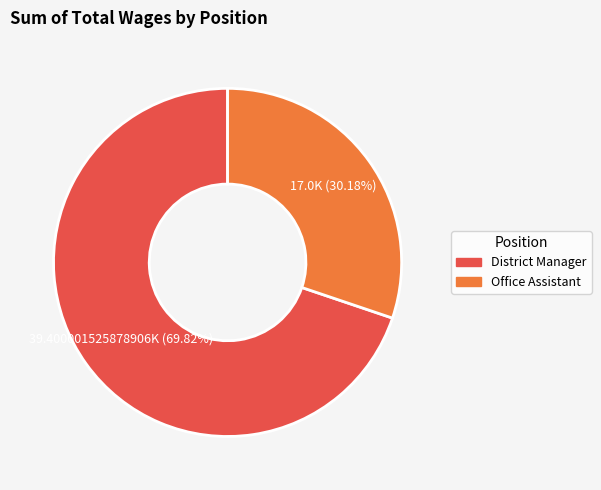

Approximately how many times larger is the value at District Manager compared to Office Assistant?

2.3